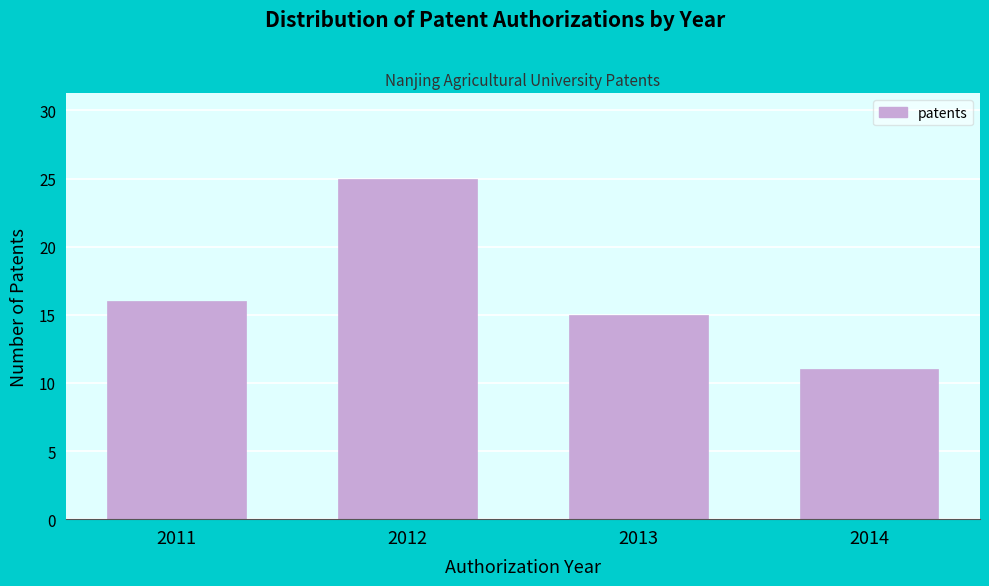

Reading right to left, transcribe all the data shown in this chart.

11	15	25	16